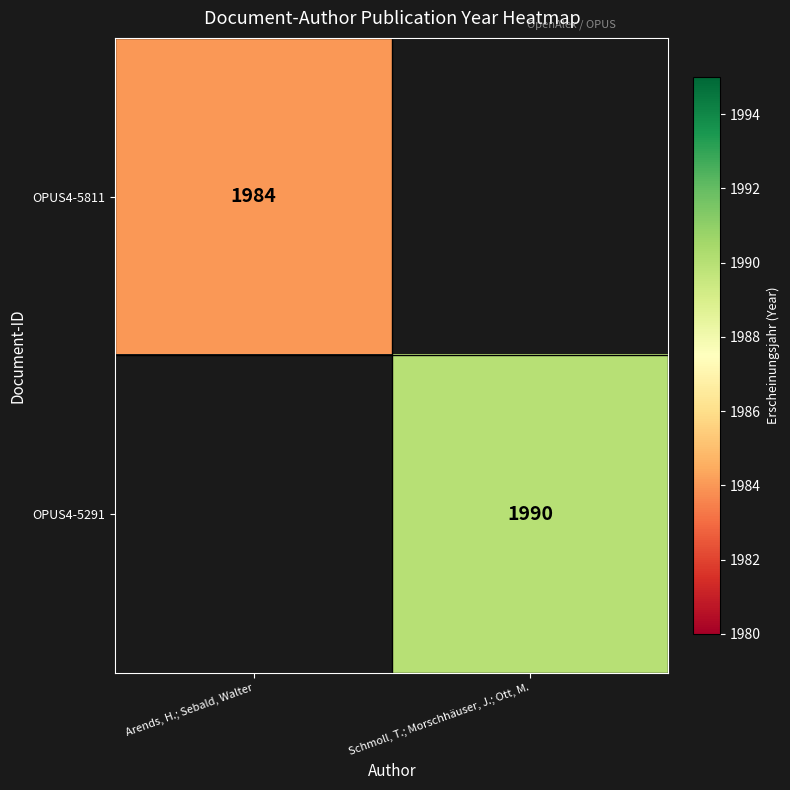

Between Arends, H.; Sebald, Walter and Schmoll, T.; Morschhäuser, J.; Ott, M., which is larger?

Schmoll, T.; Morschhäuser, J.; Ott, M.